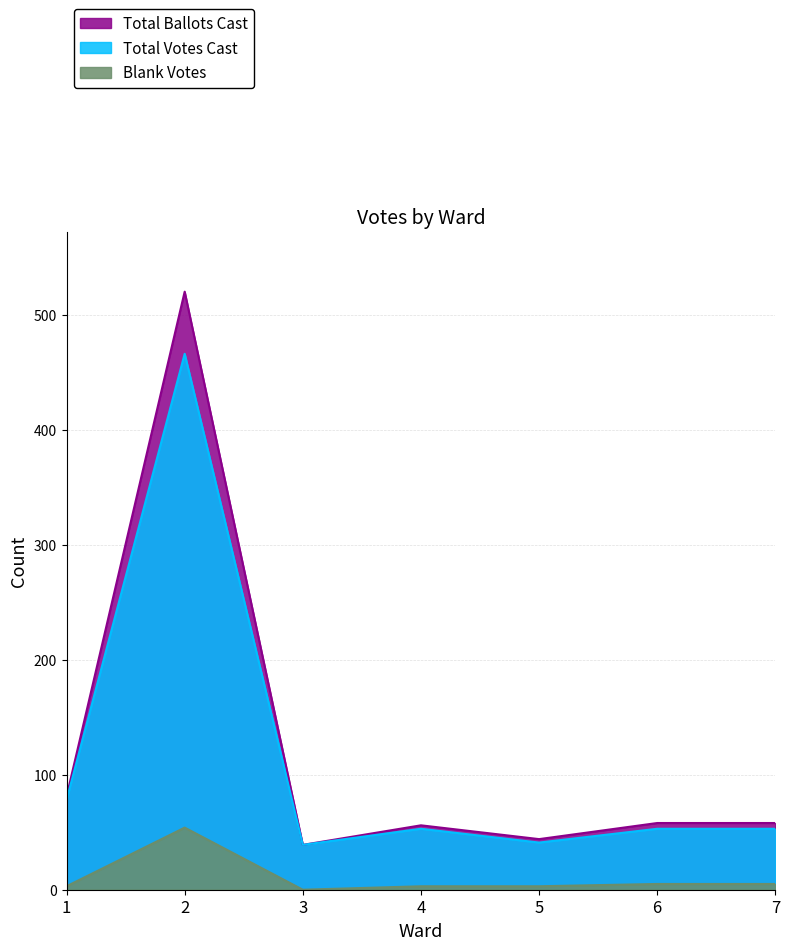

What are all the series names shown in the legend?

Total Ballots Cast, Total Votes Cast, Blank Votes